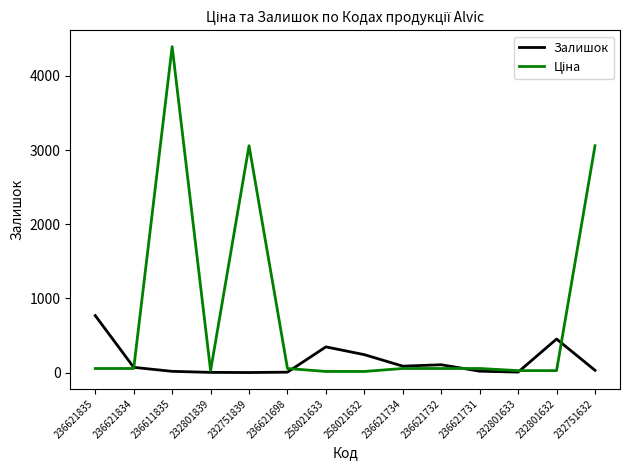

What is the greatest value displayed?

4396.0